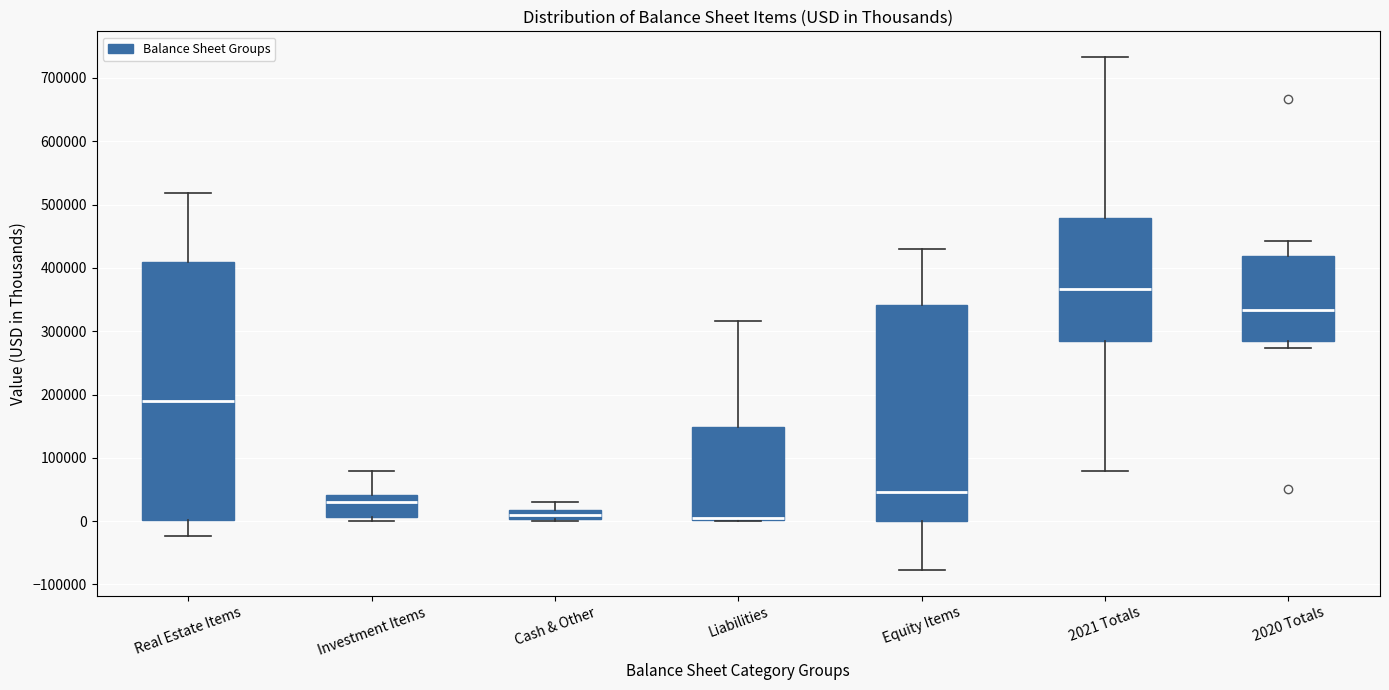

Where does the lower whisker of the box for 2021 Totals end on the y-axis? The values are not printed on the chart, so give them approximately, as read against the axis.

80000